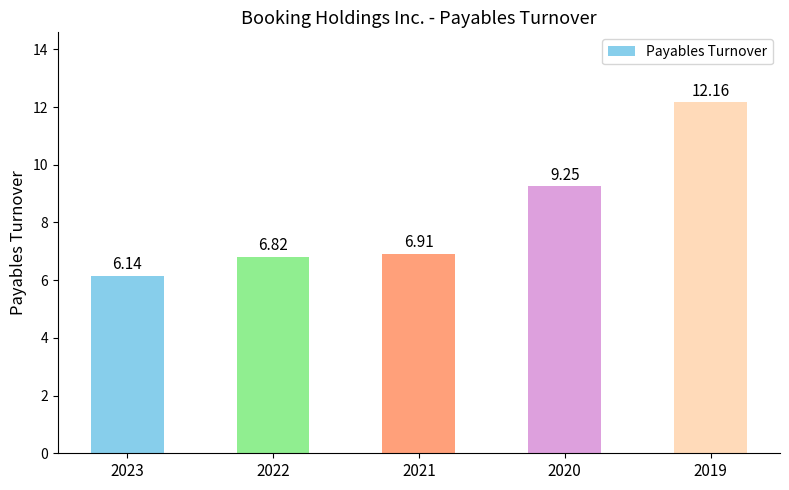

Approximately how many times larger is the value at 2023 compared to 2019?

0.5